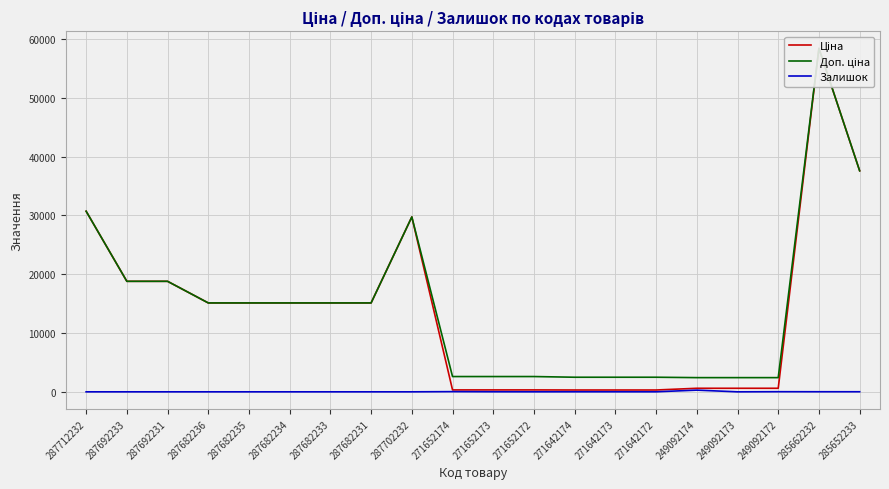

What is the maximum value for Доп. ціна?

58426.5